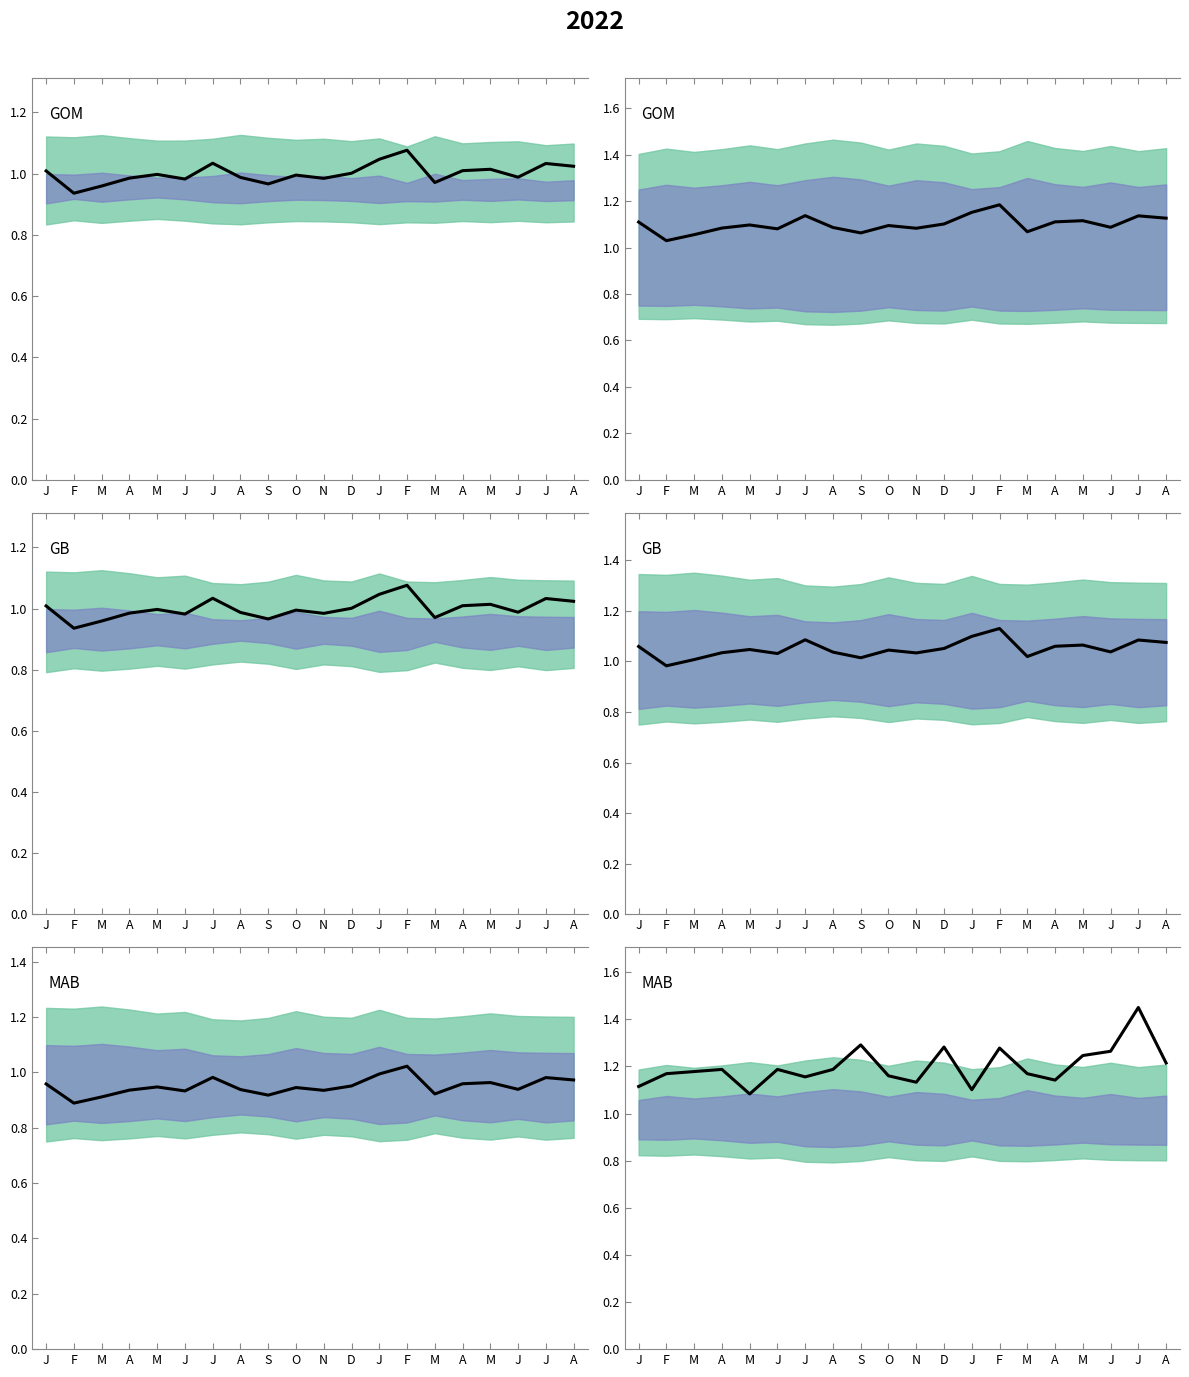

Rank the categories by value from highest to lowest.

J, S, D, F, J, M, A, A, J, A, M, F, M, O, J, A, N, J, J, M